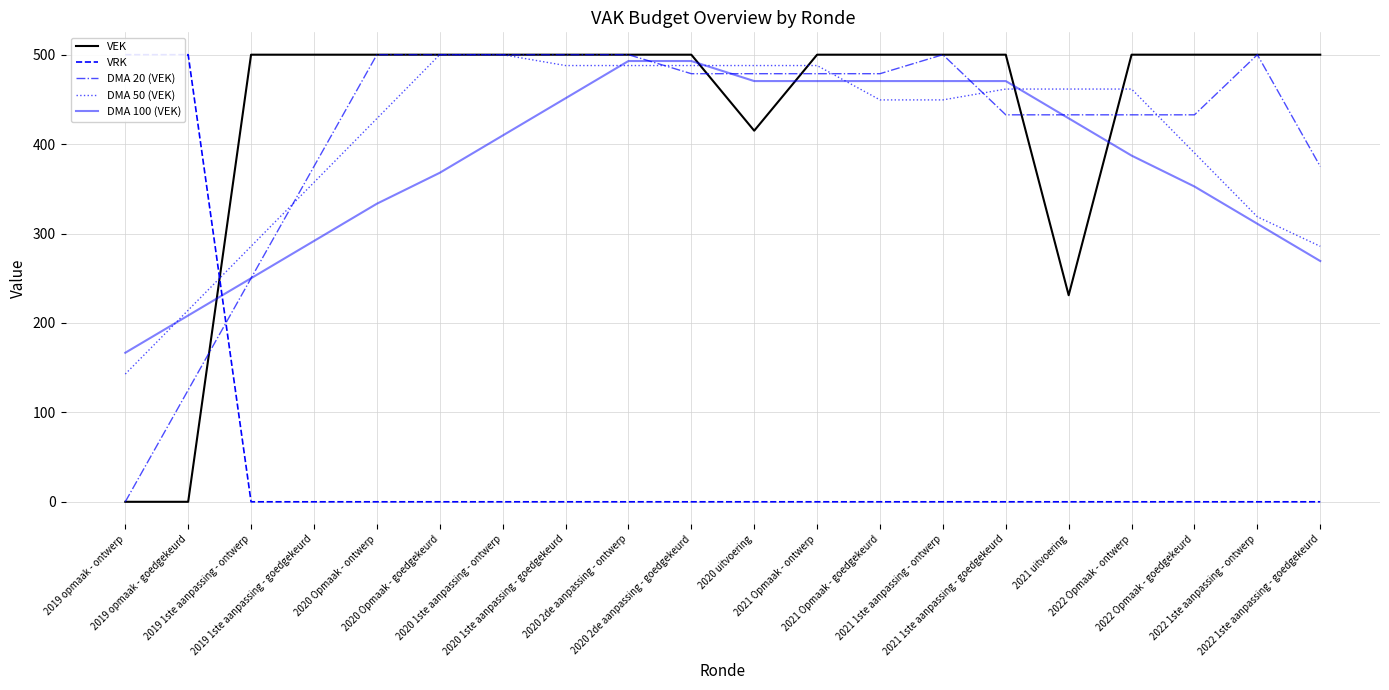

Between 2021 uitvoering and 2022 Opmaak - ontwerp, which is larger?

2022 Opmaak - ontwerp